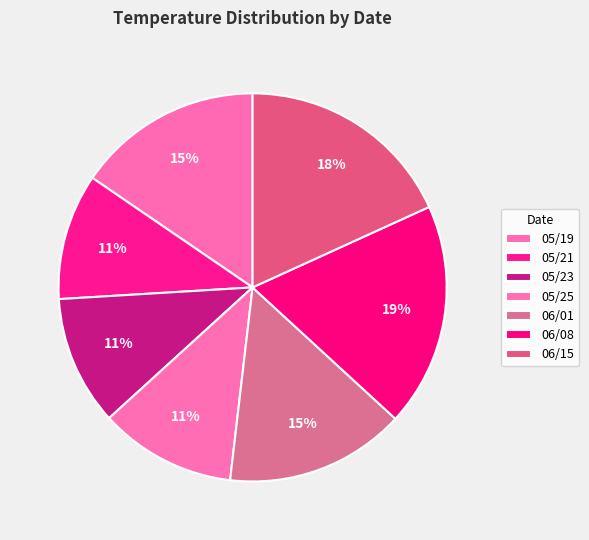

Combined, what portion of the pie is 06/08 and 05/19?

34.1%